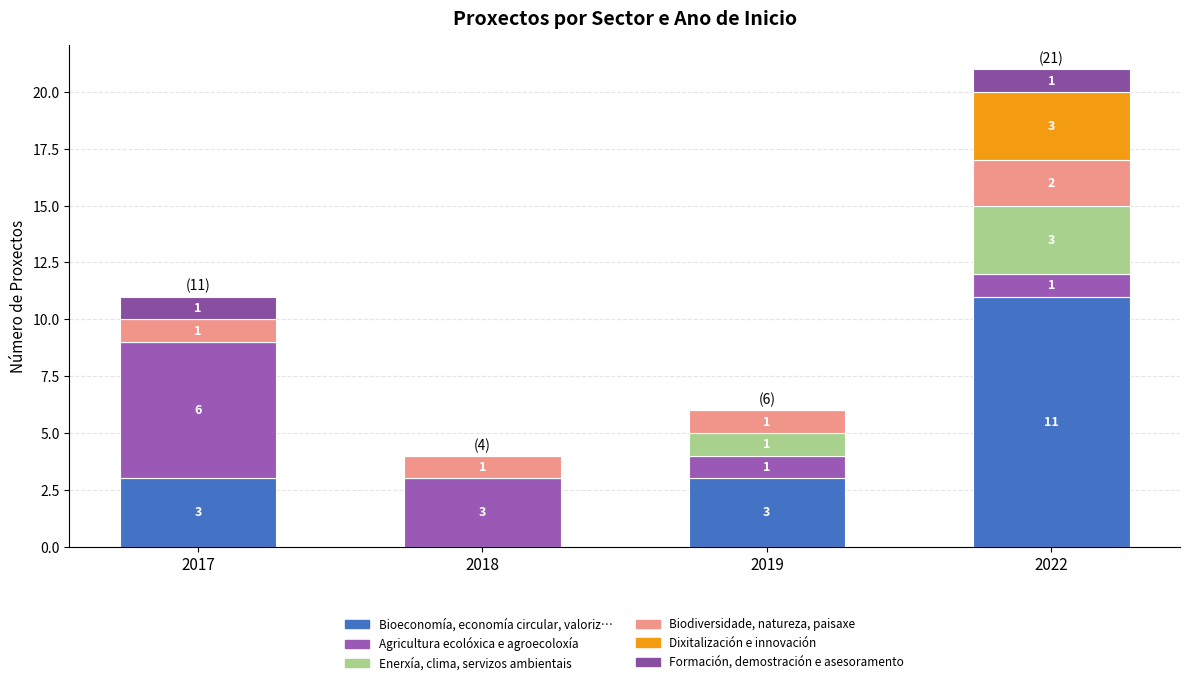

What is the sum of all Biodiversidade, natureza, paisaxe values?

5